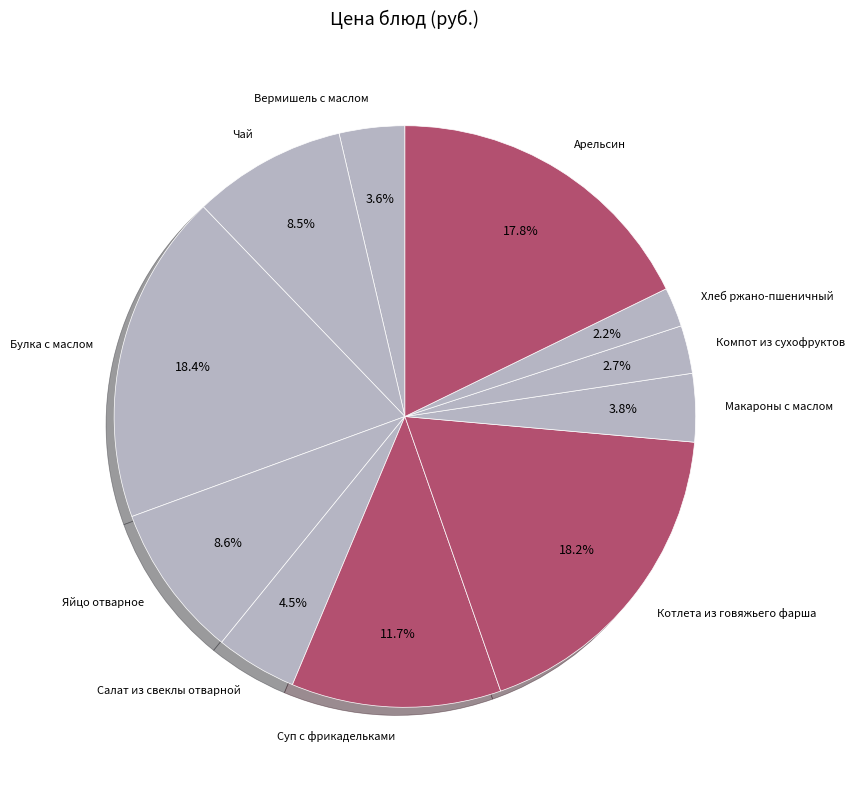

Is there a majority slice in this chart?

No